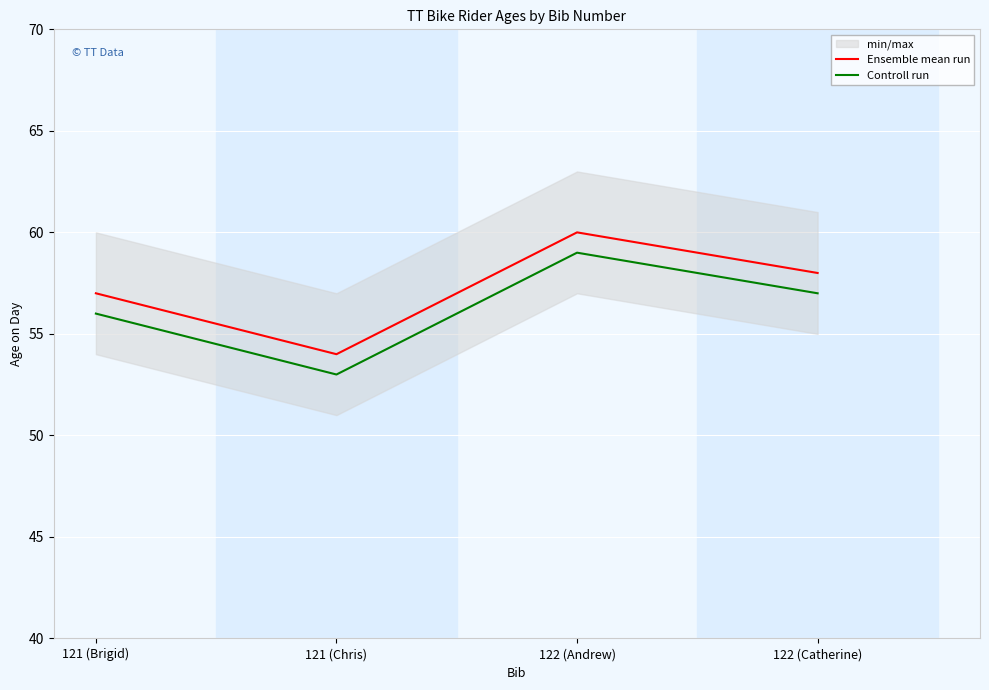

What is the total value across all series at 122 (Catherine)?

115